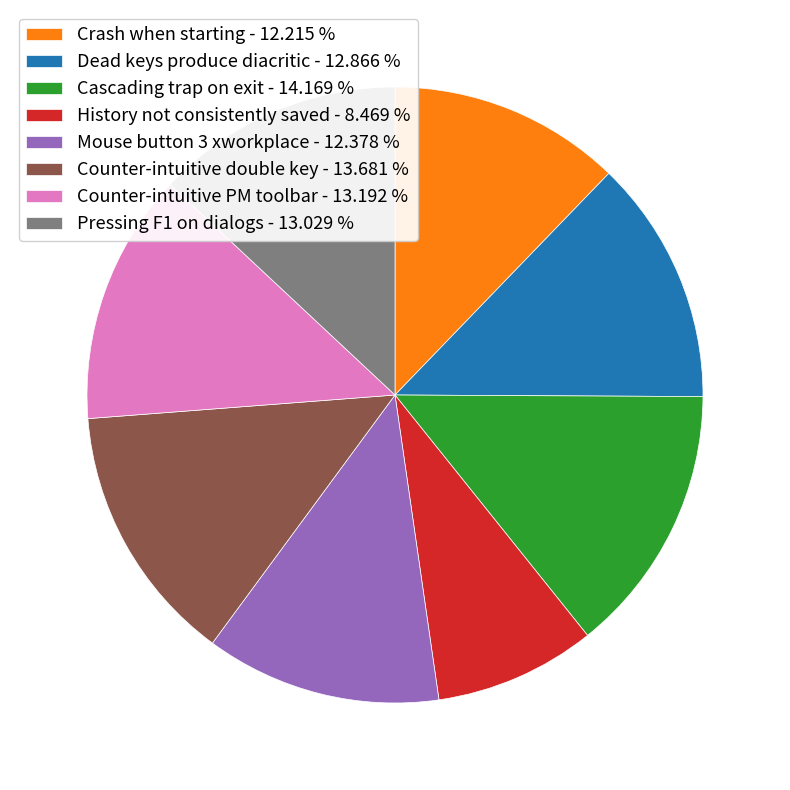

How many slices are in this pie chart?

8